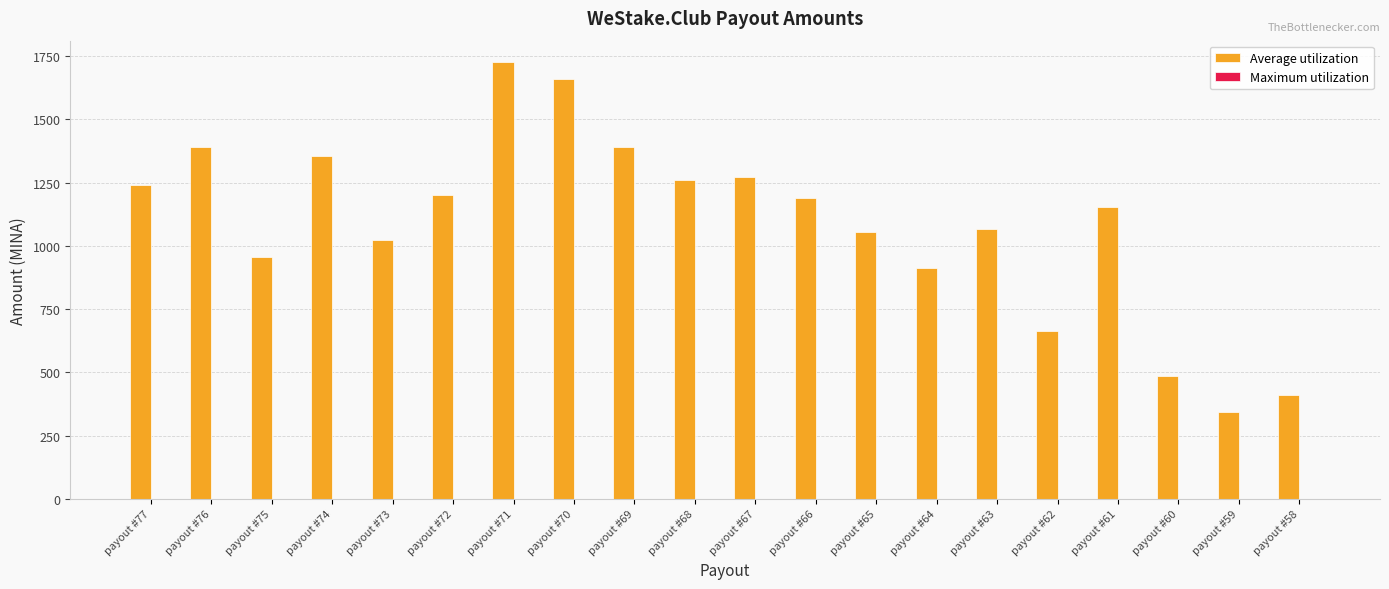

Does the chart contain stacked bars?

No